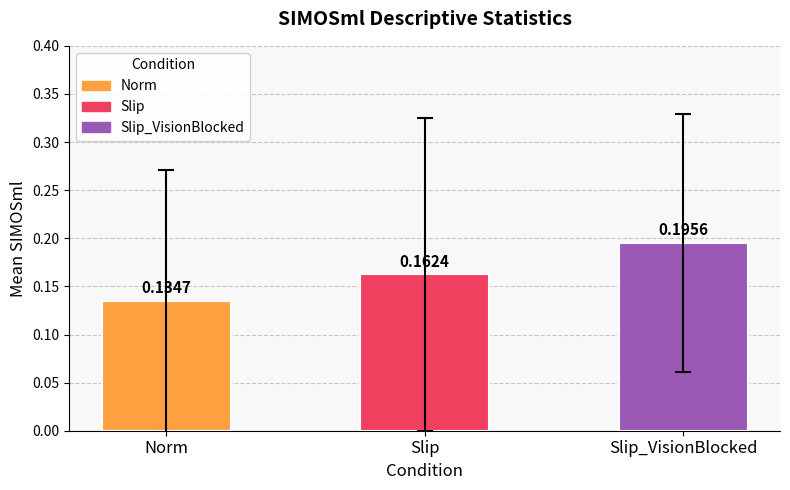

Which has a higher value, Norm or Slip?

Slip